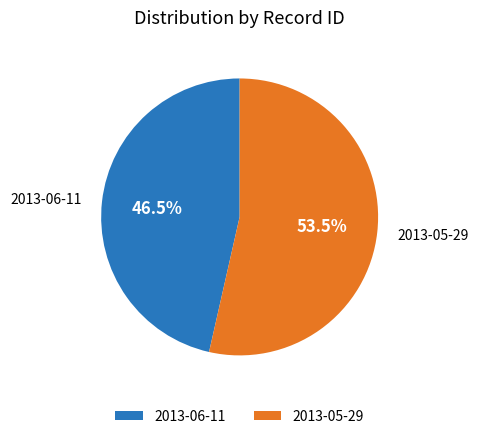

True or false: 2013-05-29 accounts for 65% of the total.

False